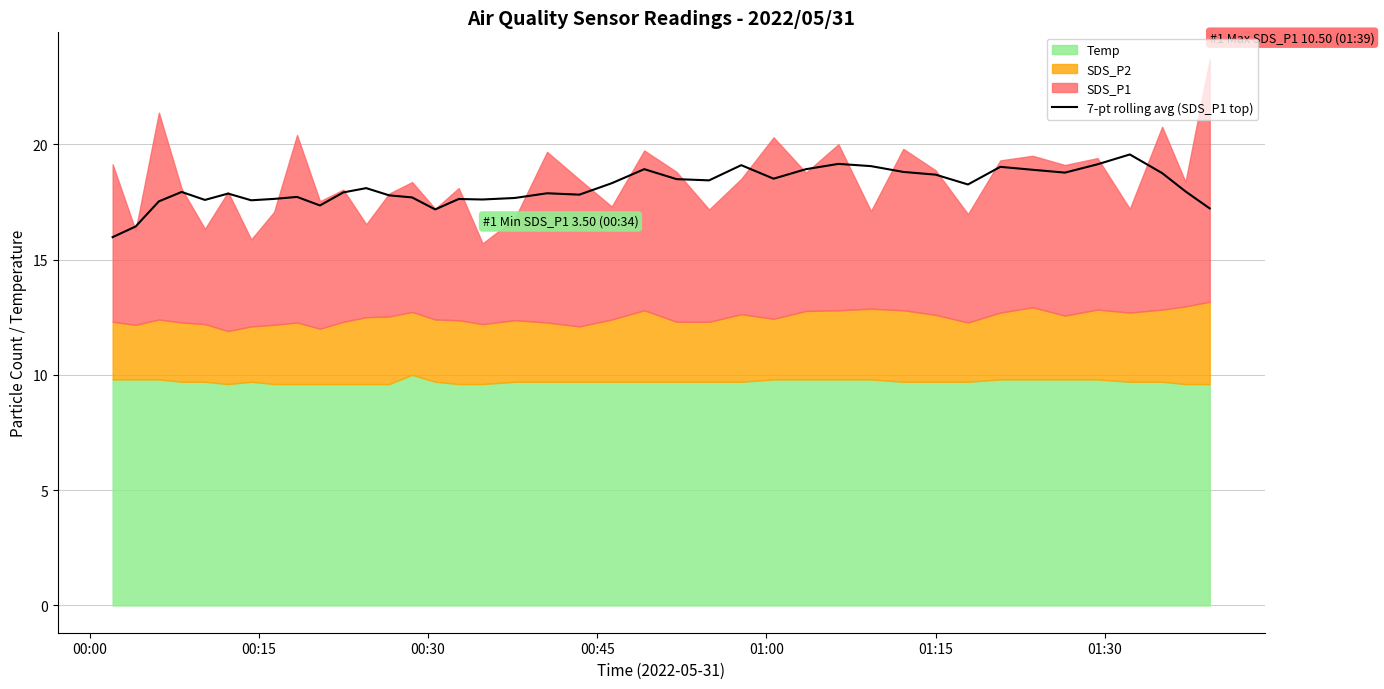

What is the lowest value of the 7-pt rolling avg (SDS_P1 top) series?

16.0